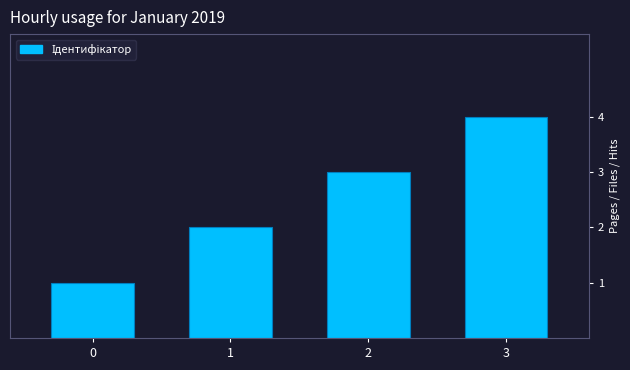

Is it true that the value at 3 is 4?

True